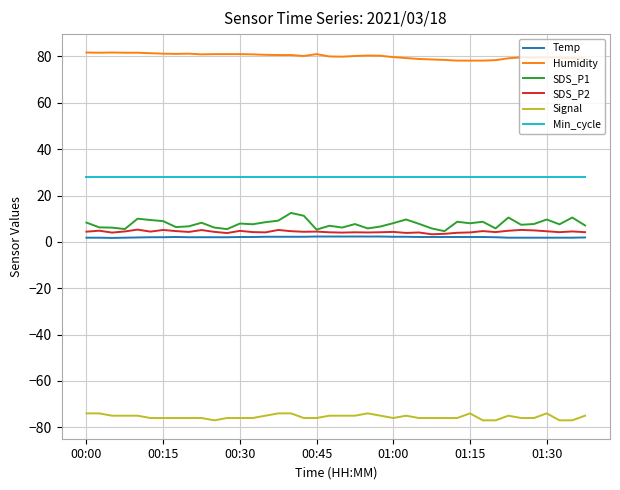

True or false: Signal and Humidity intersect in this chart.

False